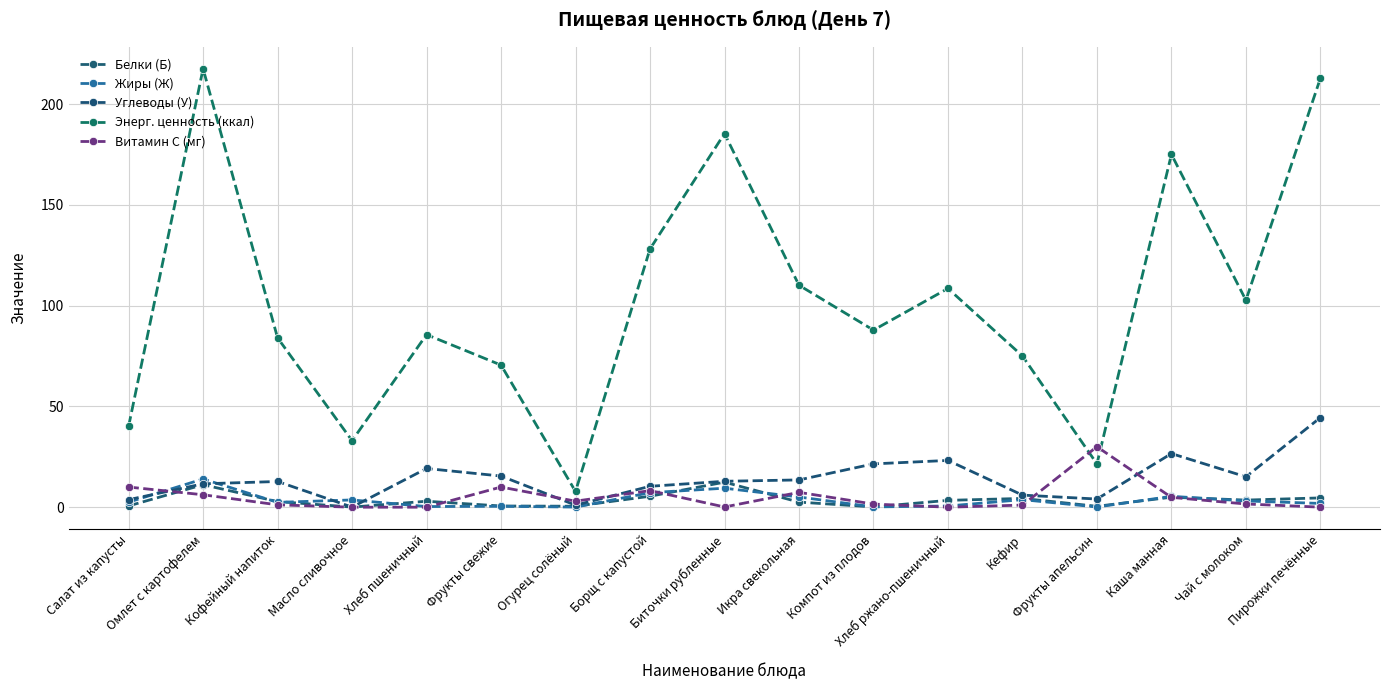

Between which two adjacent categories do Витамин С (мг) and Белки (Б) first intersect?

Салат из капусты and Омлет с картофелем